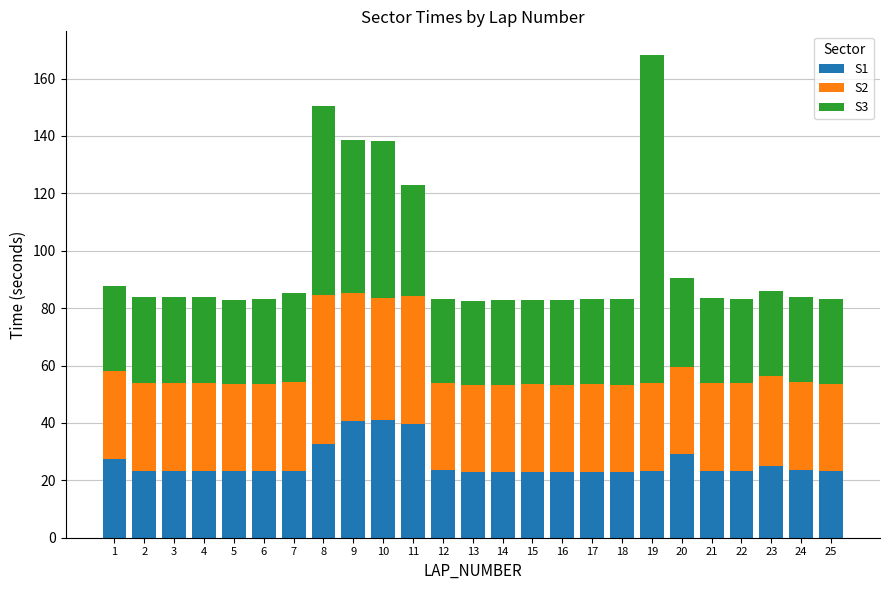

How many bars are there in total?

25